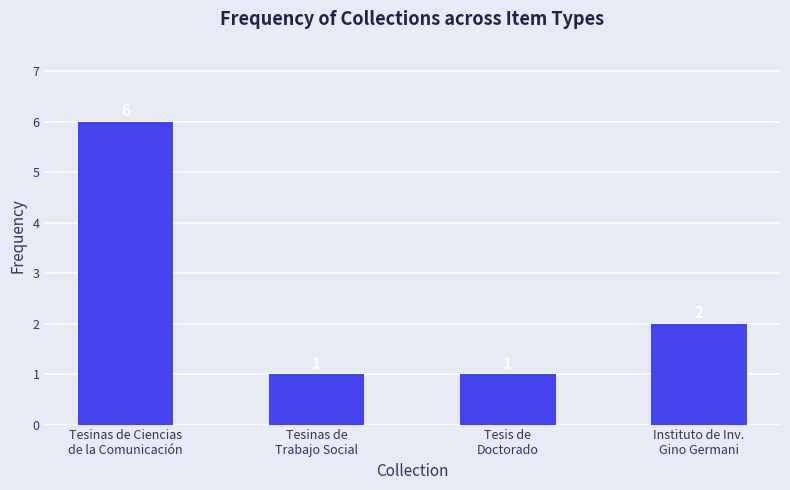

How many values are below 2?

2